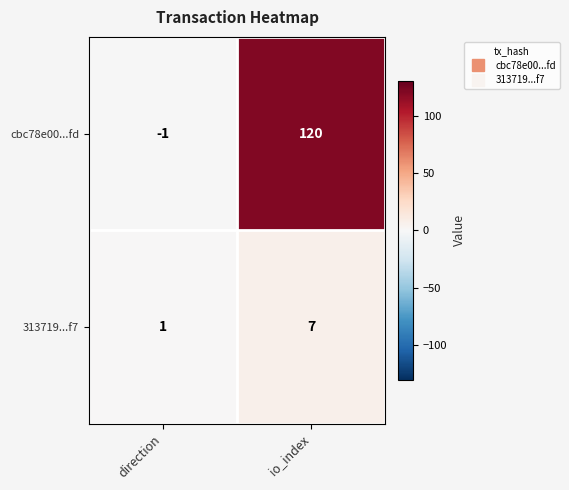

What is the sum of the cbc78e00...fd values at direction and io_index?

119